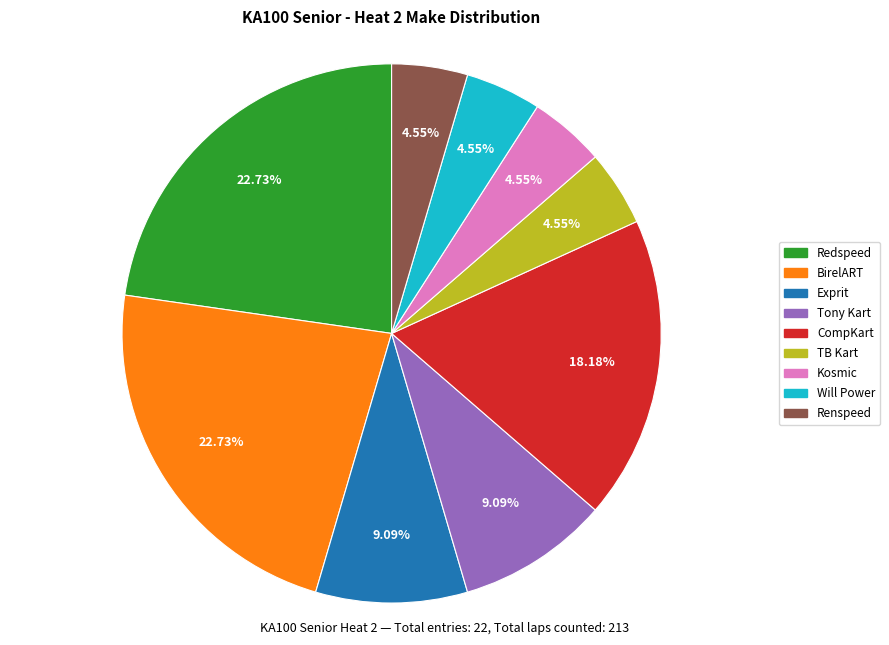

Does Kosmic account for over 50% of the chart?

No